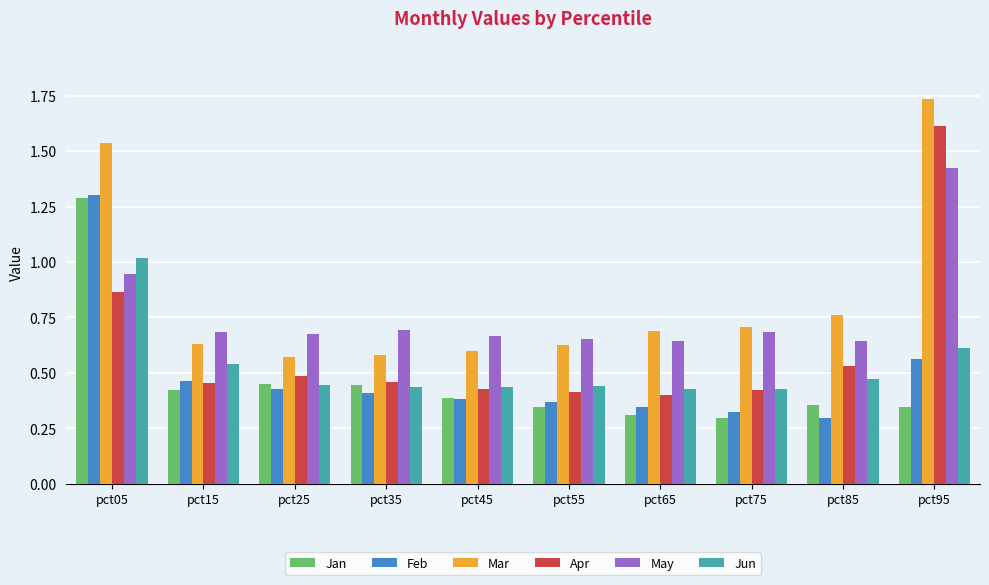

Which series changed the most between pct75 and pct95?

Apr